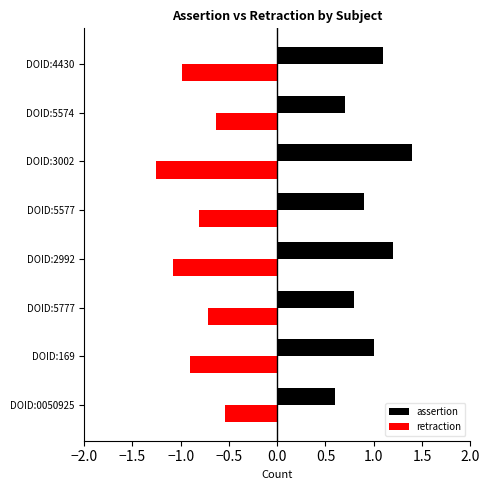

What is the label of the 3rd bar from the right?

DOID:3002